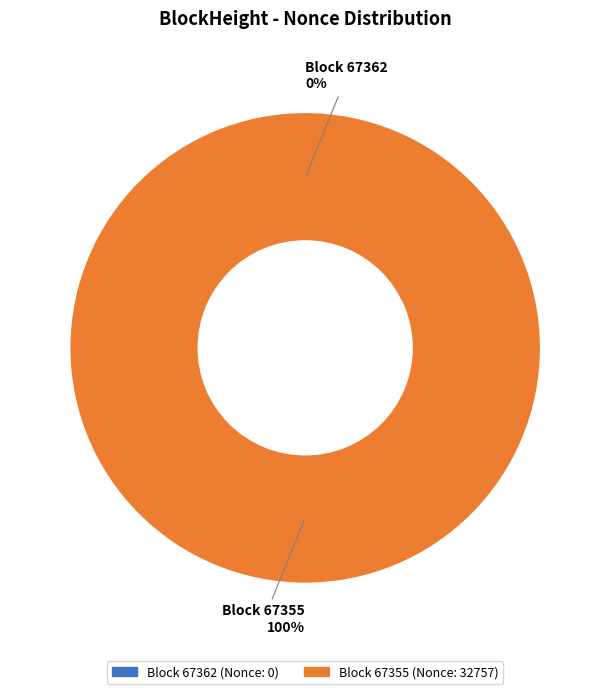

Does 67362 account for over 50% of the chart?

No